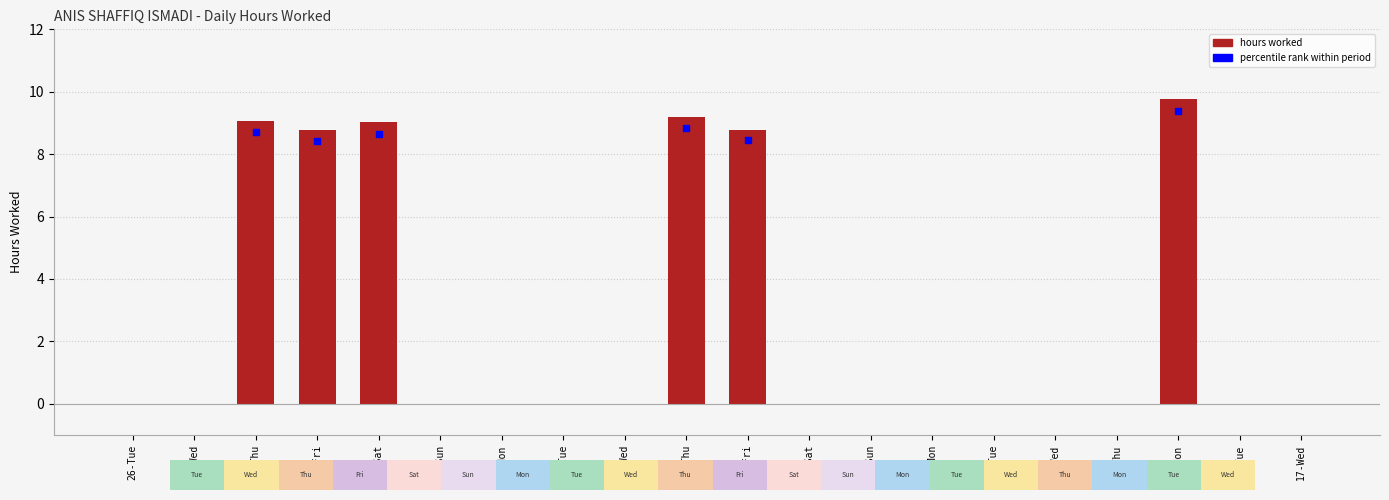

Between 26-Tue and 7-Sun, which is larger?

26-Tue